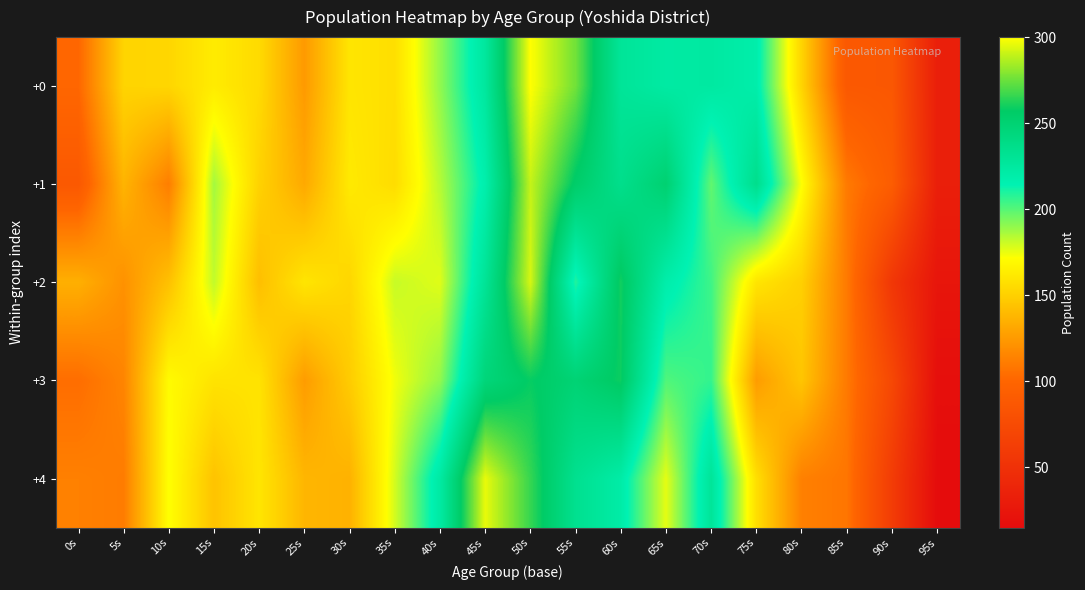

Which series changed the most between 45s and 85s?

+4